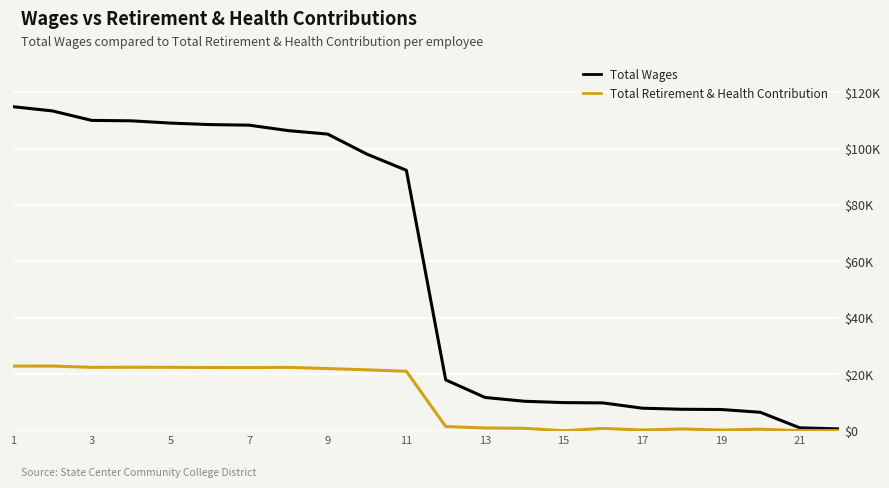

What are all the series names shown in the legend?

Total Wages, Total Retirement & Health Contribution